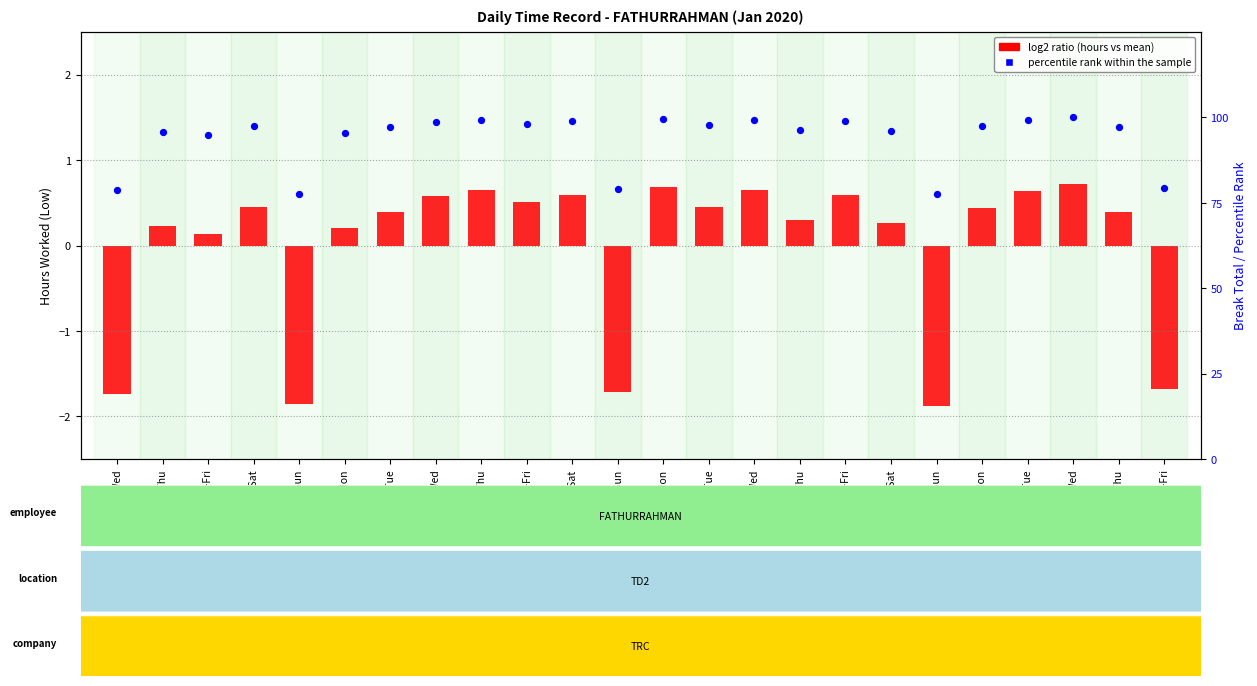

Which series has the largest total across all categories?

percentile rank within sample